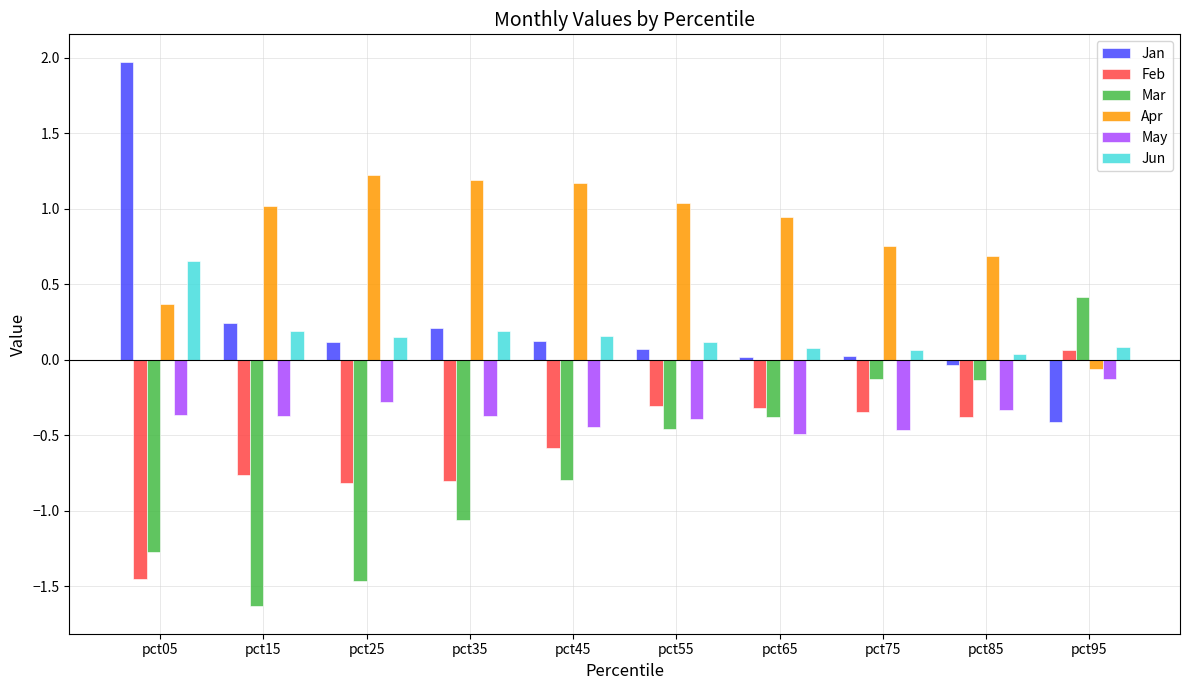

Count the number of data series in this chart.

6